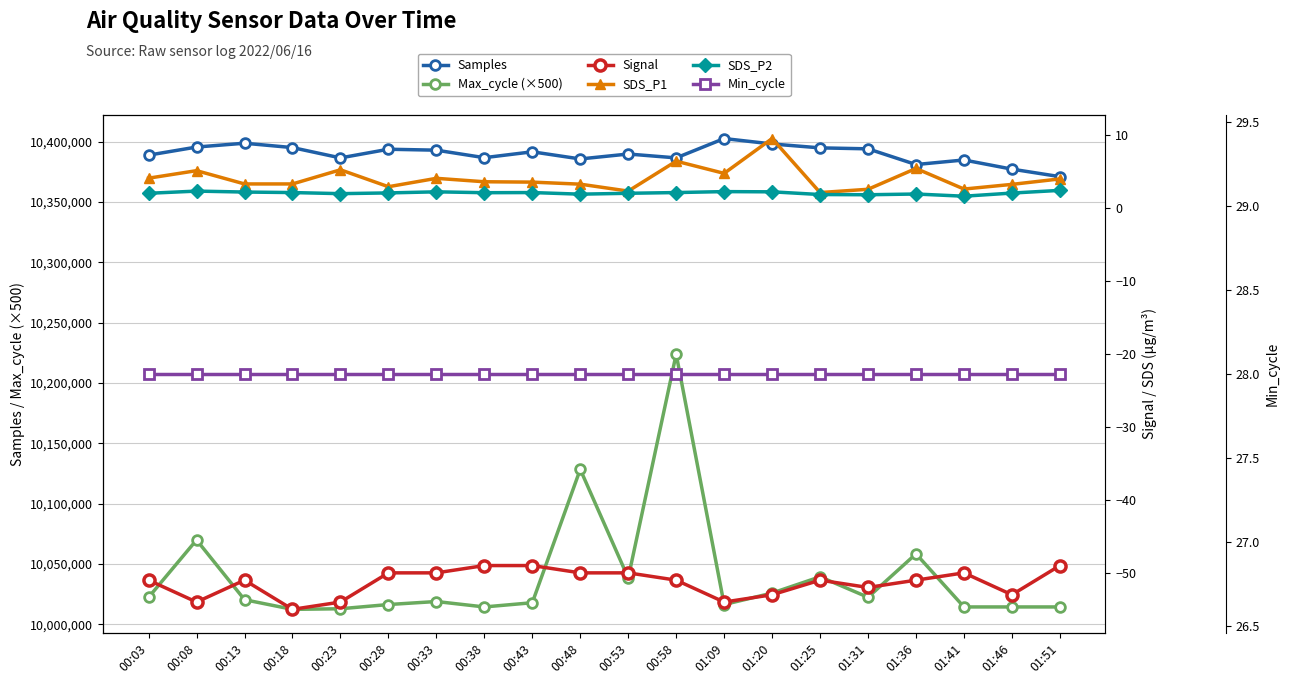

What is the value of the Max_cycle (×500) point at the 9th from the left?

10018000